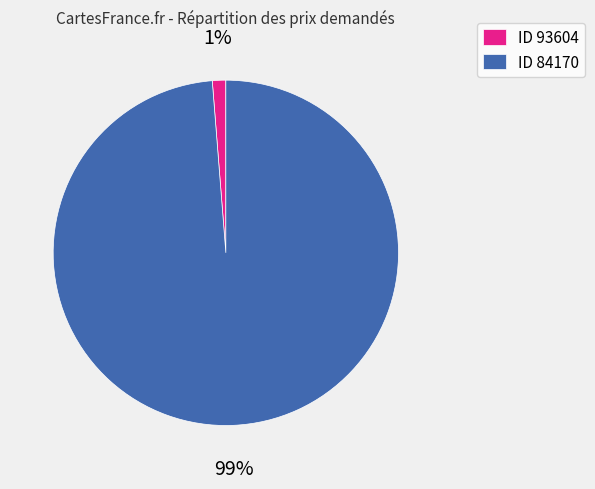

Is it true that ID 93604 is 14% of the pie?

False